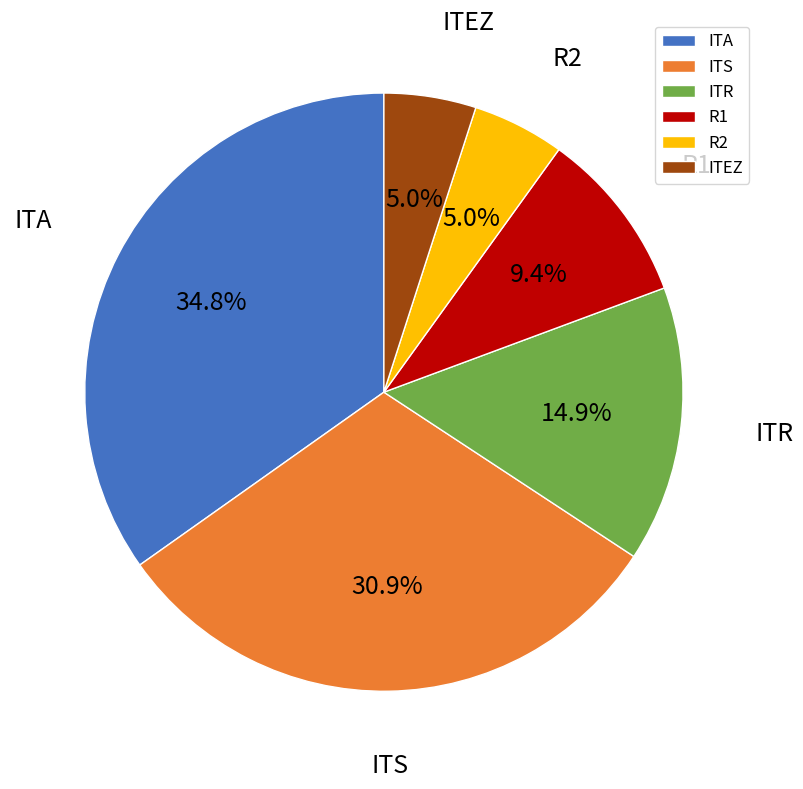

Does ITEZ account for over 50% of the chart?

No